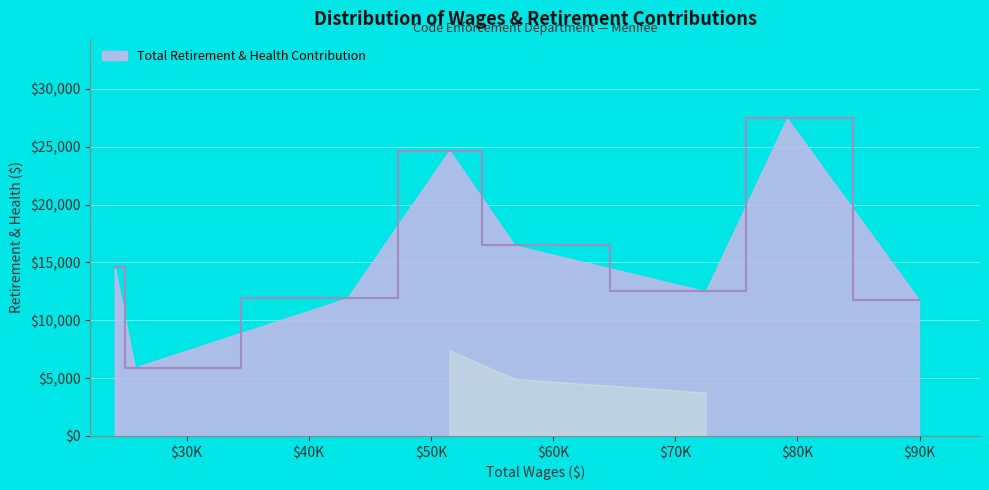

What is the difference between the second highest and minimum values?

18755